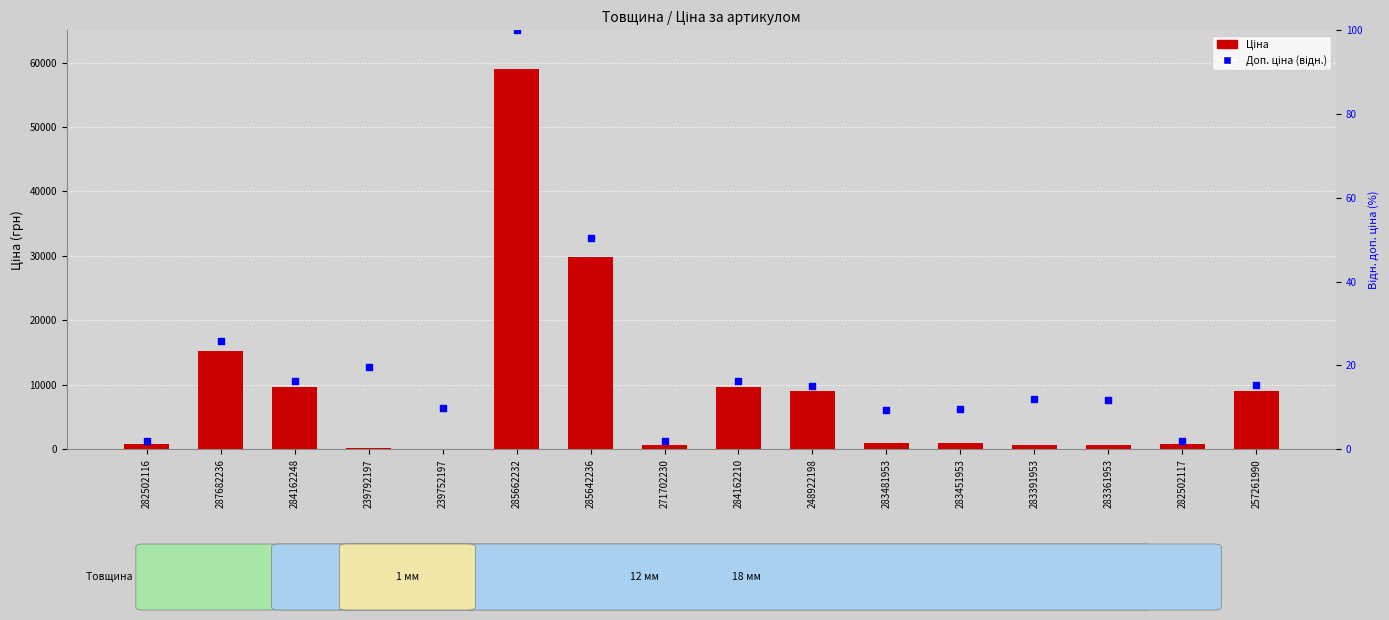

Which series reaches the maximum Y coordinate?

Ціна